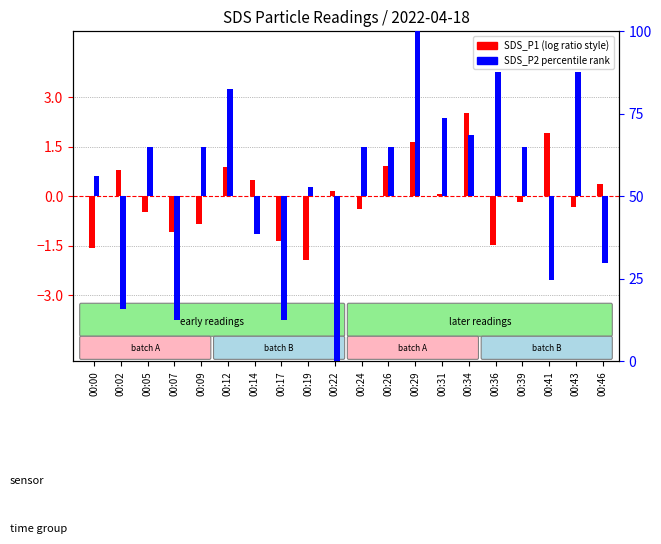

Which category has the lowest value in the SDS_P2 percentile series?

00:22